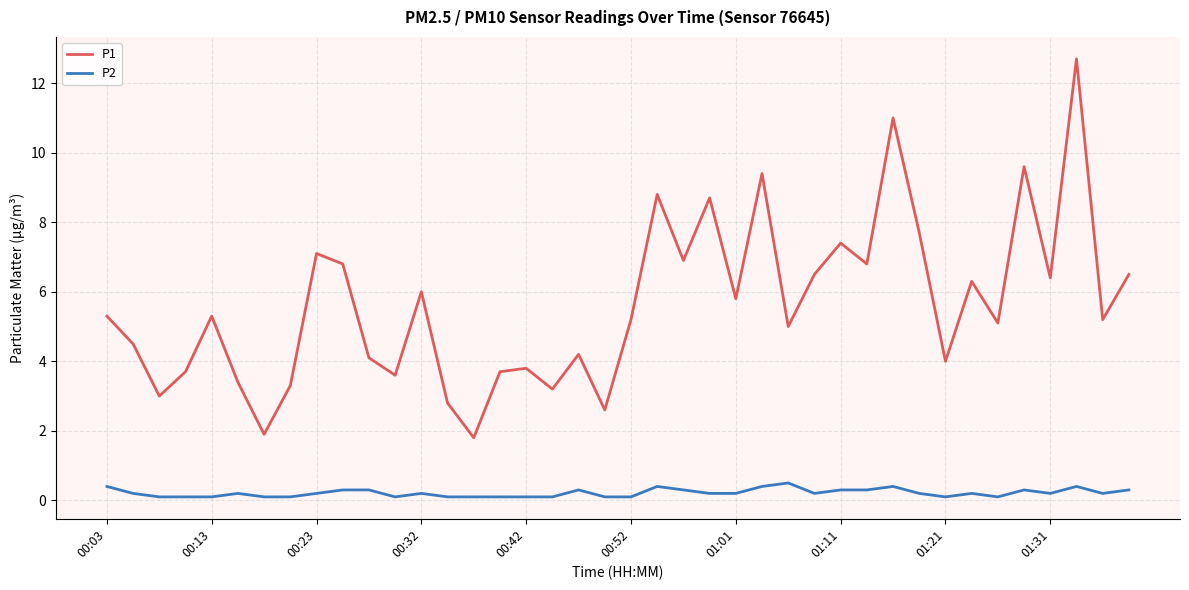

Which series has the largest range (max minus min)?

P1